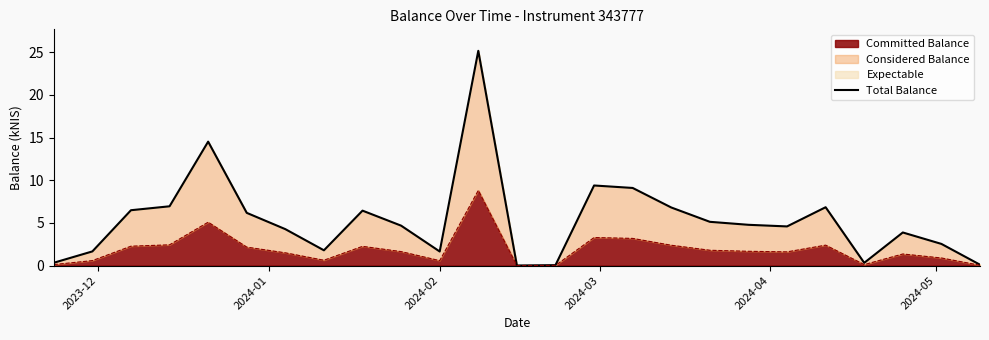

How many categories are shown in the chart?

25